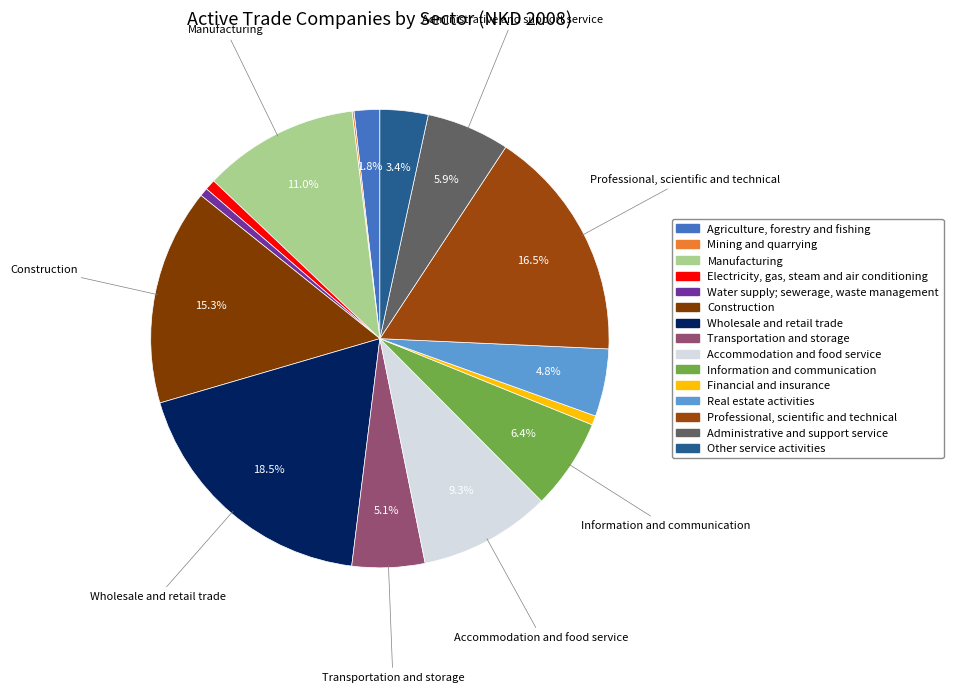

Is it true that Other service activities is 3% of the pie?

True